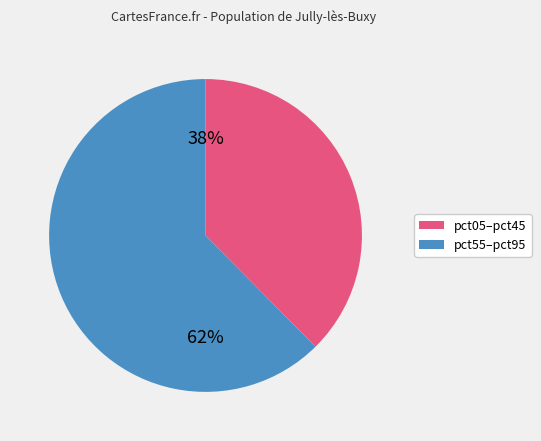

Does any single category account for the majority?

Yes